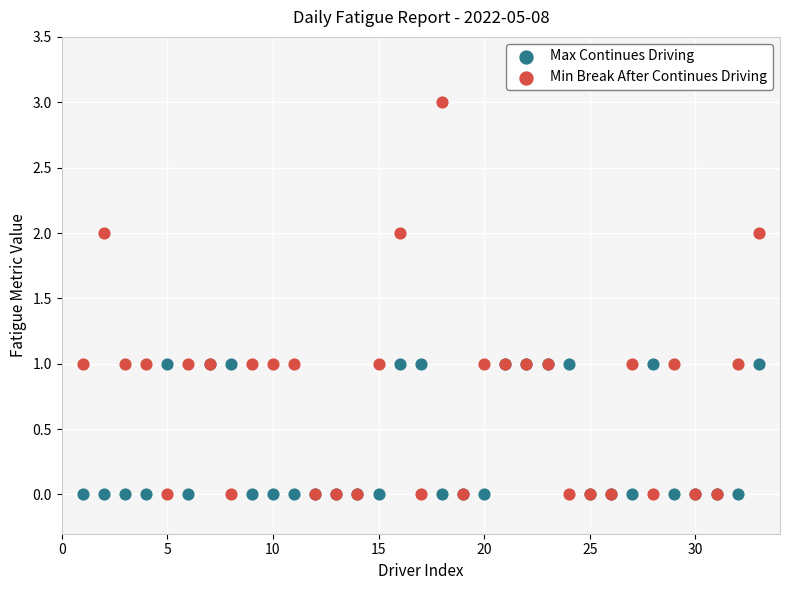

Which series has the largest Y range (max minus min)?

Min Break After Continues Driving